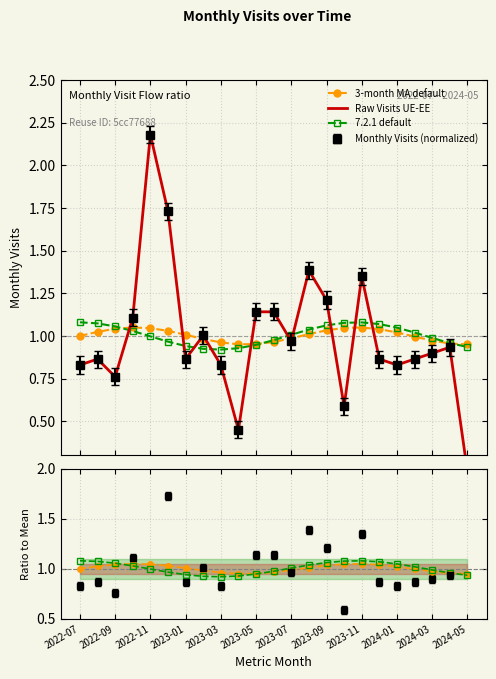

True or false: 7.2.1 default has more than 0 points higher than both neighbors.

True